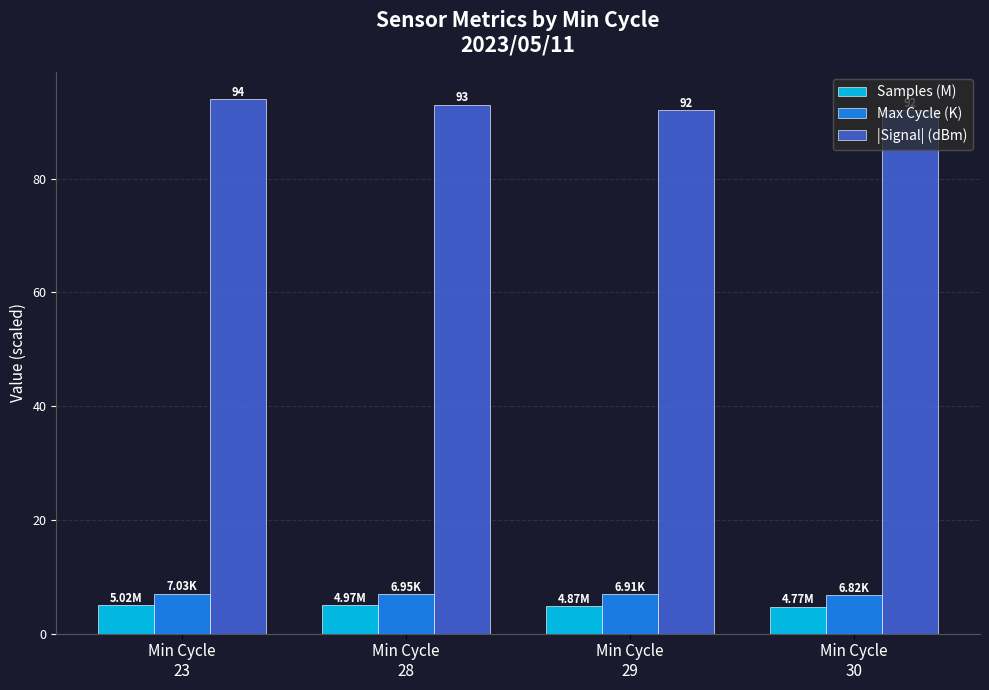

How many bars are there in each group?

3